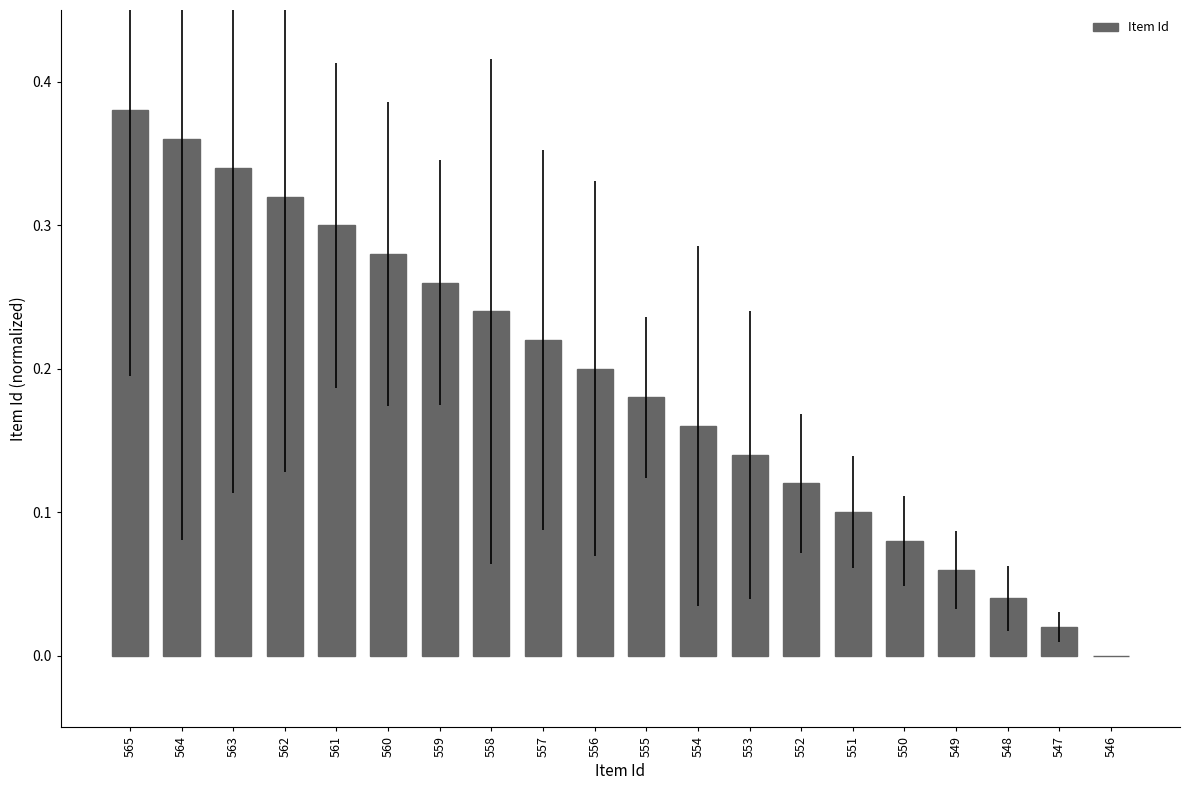

The chart shows a value of 0.2 at 555. True or false?

True